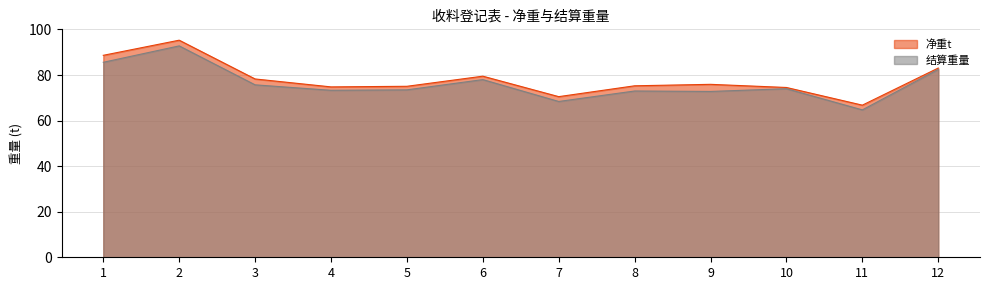

Where is 净重t nearest to the value 81?

6